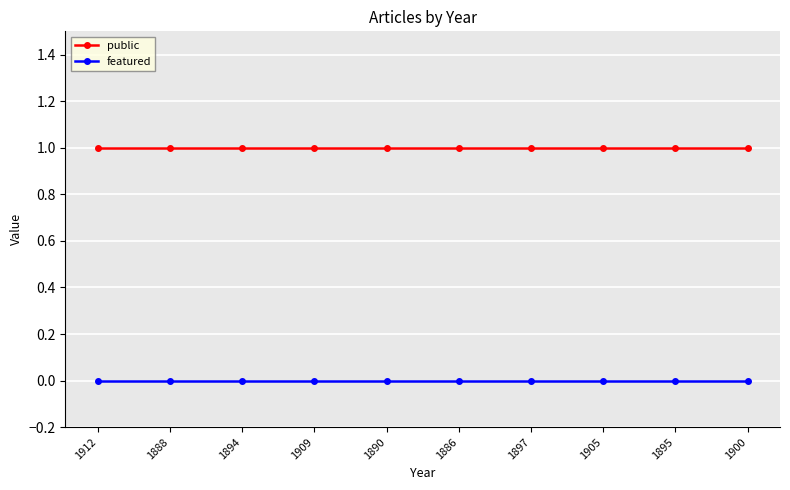

What is the total value across all series at 1895?

1